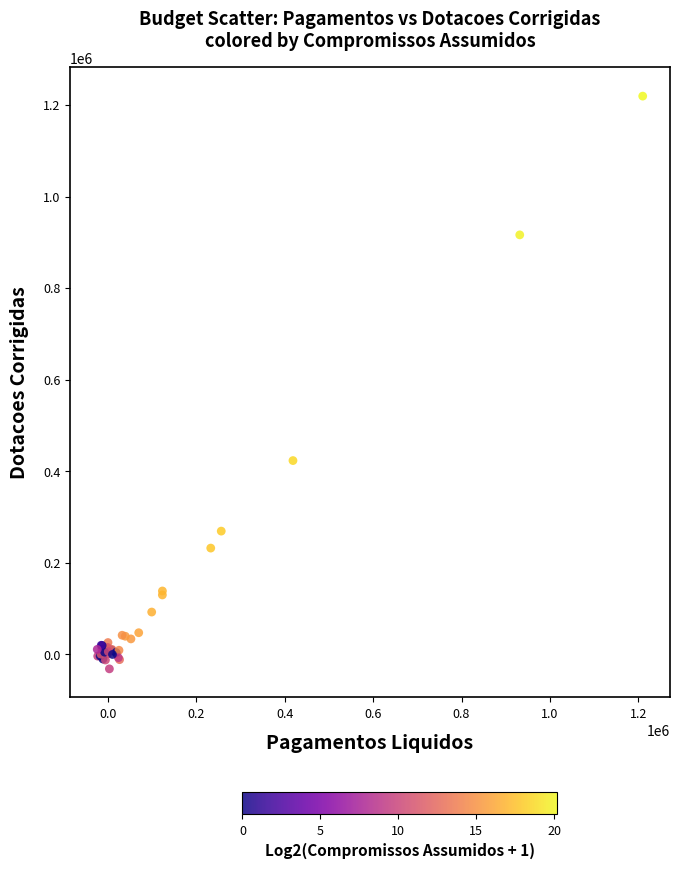

What Y value in the scatter plot is closest to 593752?

423153.3